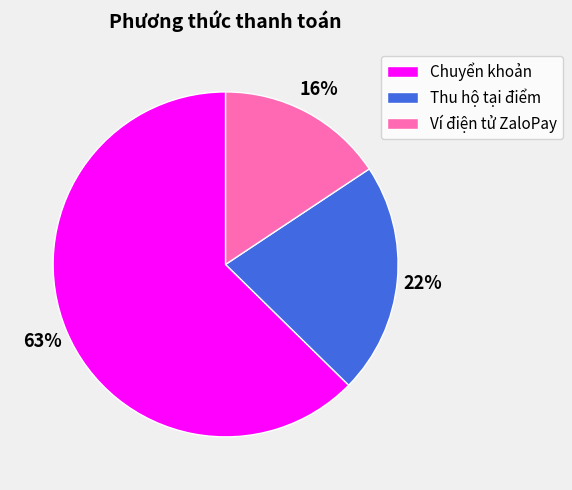

Combined, do Chuyển khoản and Ví điện tử ZaloPay account for over 50%?

Yes